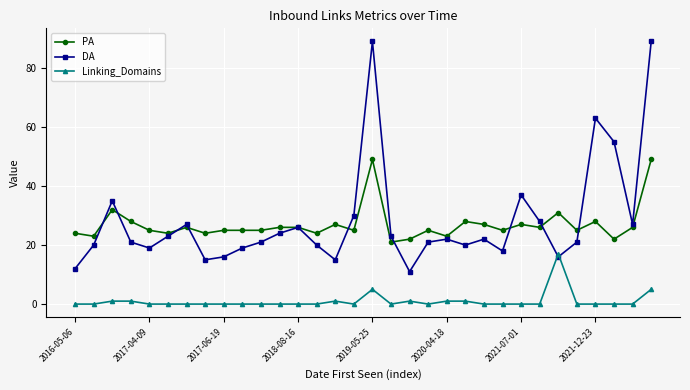

What is the highest value of the PA series?

49